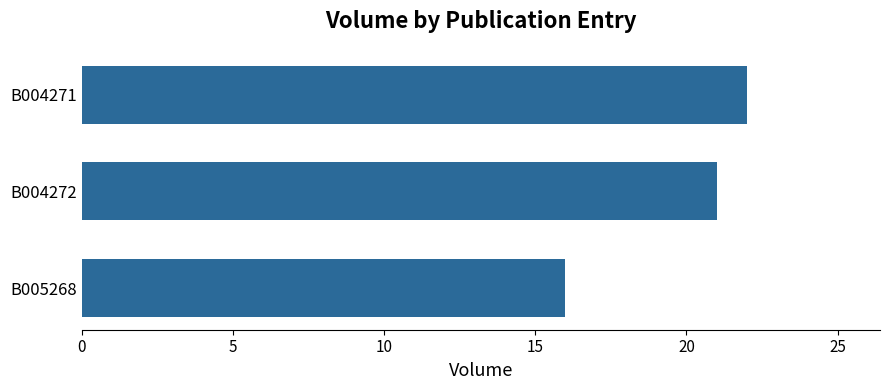

Reading bottom to top, list all the values displayed in this chart.

B005268=16	B004272=21	B004271=22